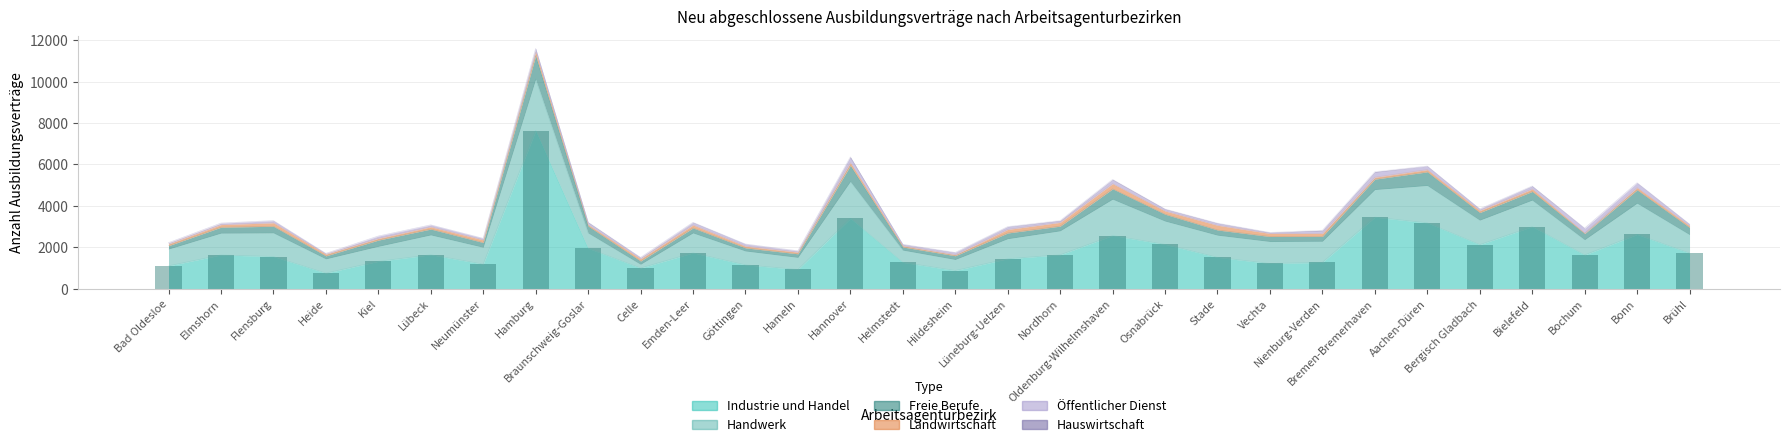

What are all the series names shown in the legend?

Industrie und Handel, Handwerk, Freie Berufe, Landwirtschaft, Öffentlicher Dienst, Hauswirtschaft